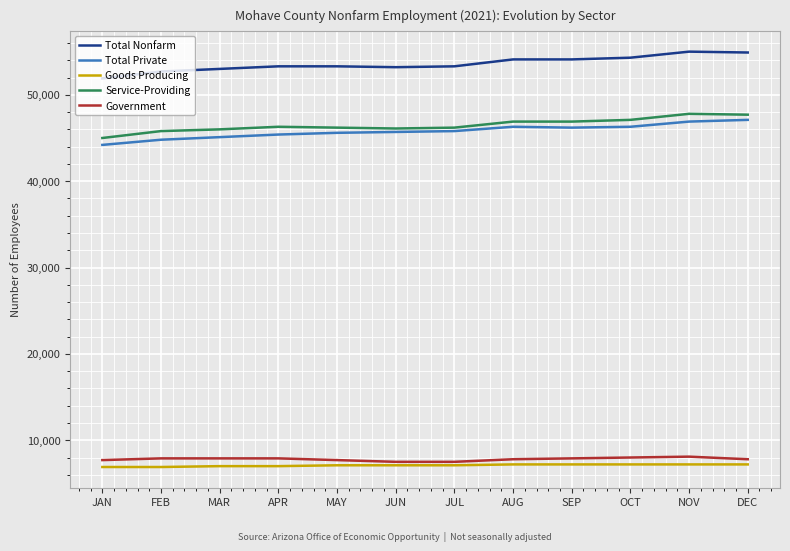

True or false: Total Nonfarm has a value of 54100 at SEP.

True